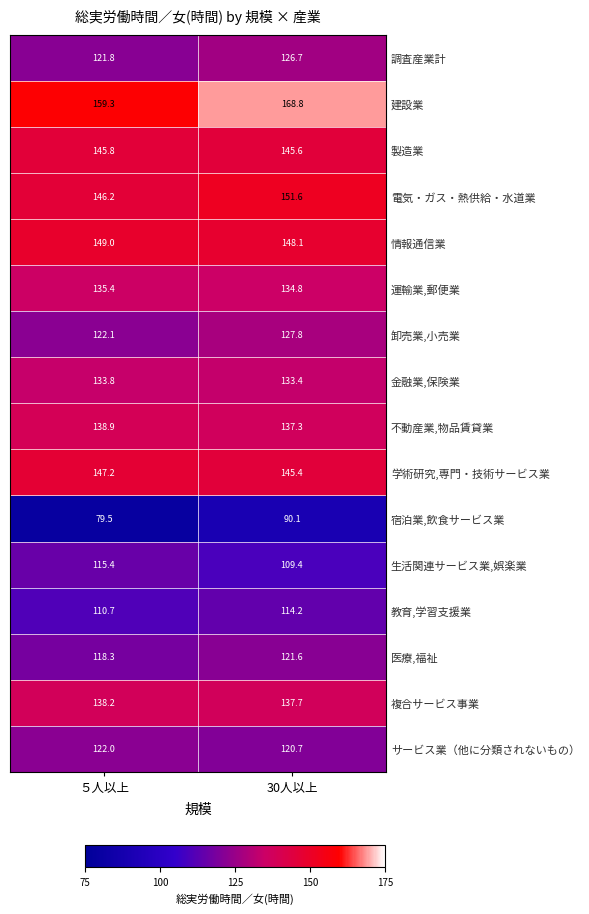

True or false: 製造業 has a value of 145.6 at 30人以上.

True